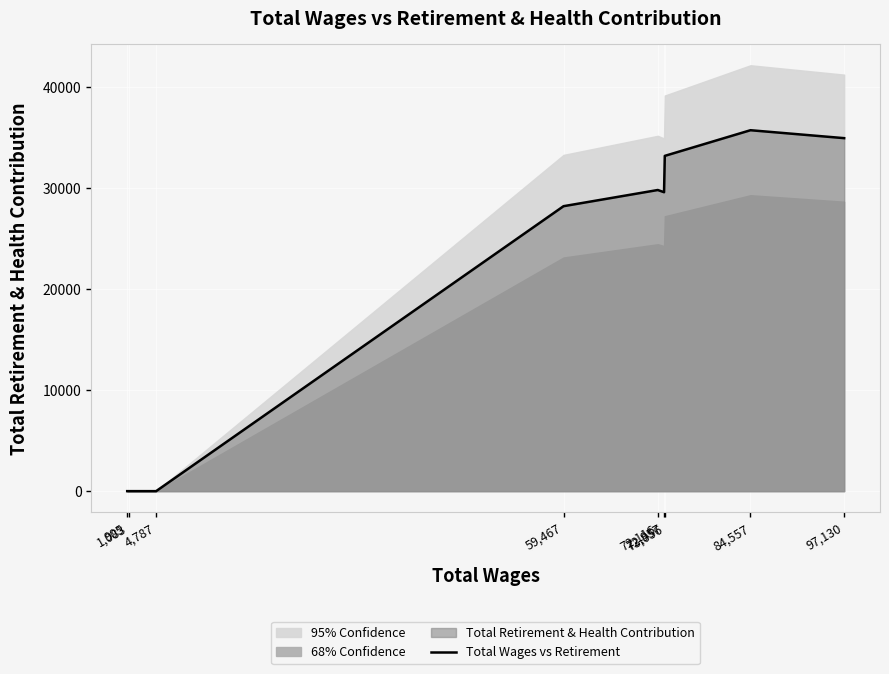

What is the greatest value displayed?

35757